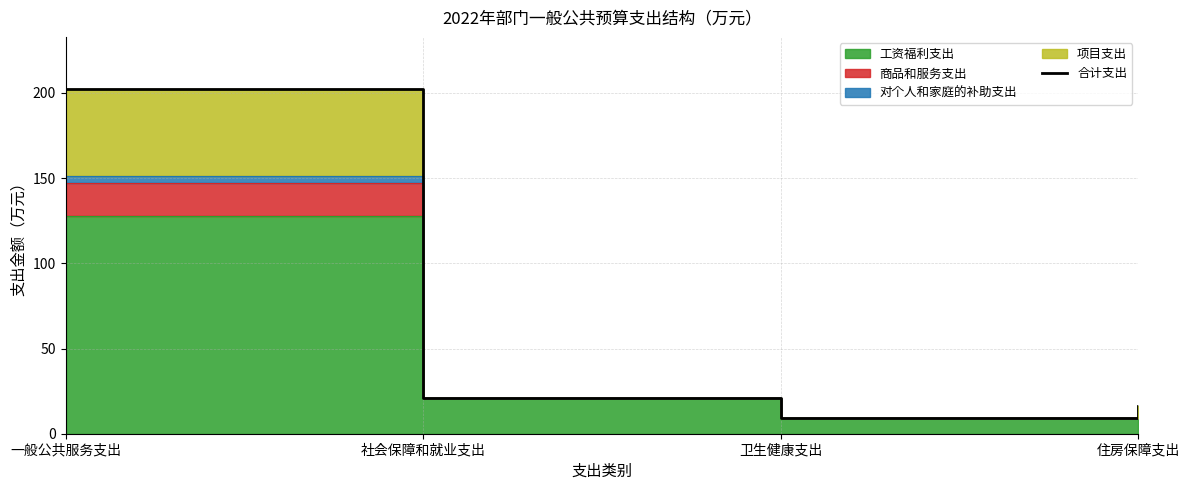

What is the smallest value displayed?

9.1